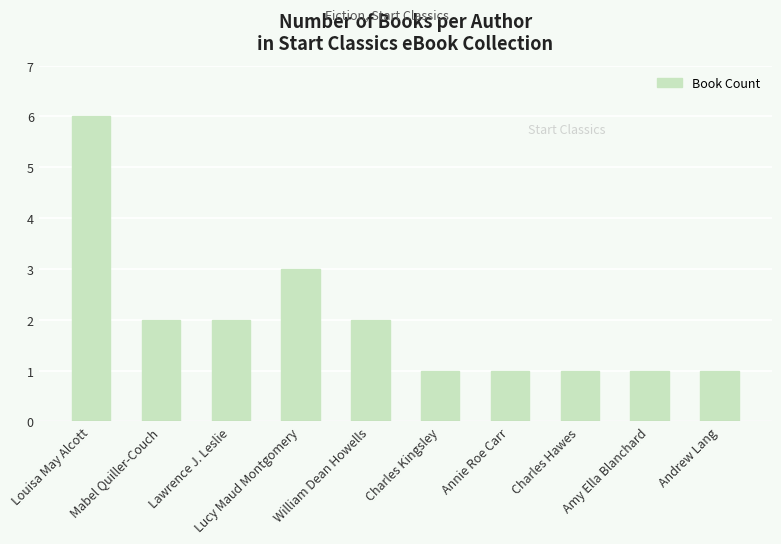

What is the label of the 9th bar from the left?

Amy Ella Blanchard